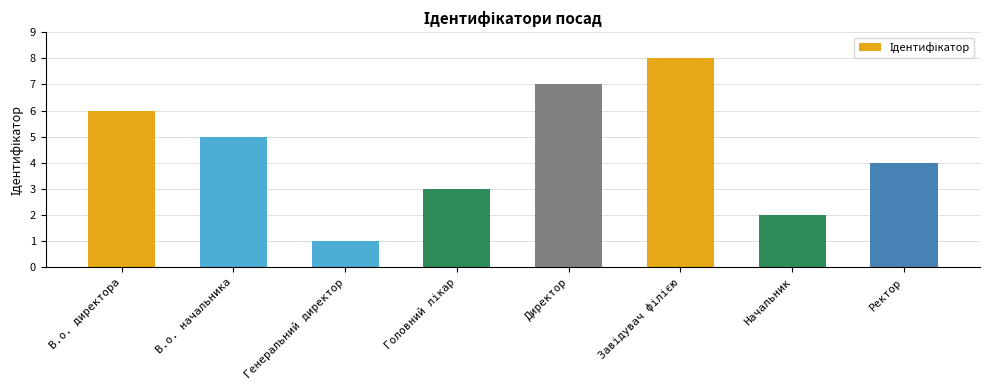

The chart shows a value of 1 at Генеральний директор. True or false?

True